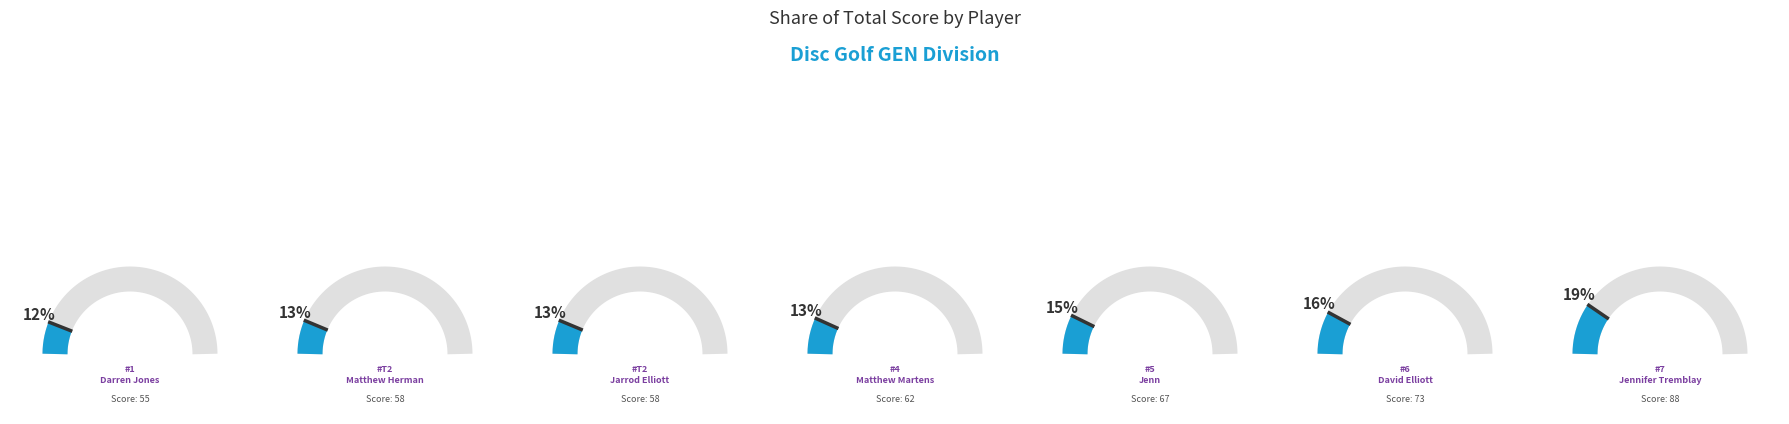

To the nearest percent, what portion does Matthew Martens represent?

13%